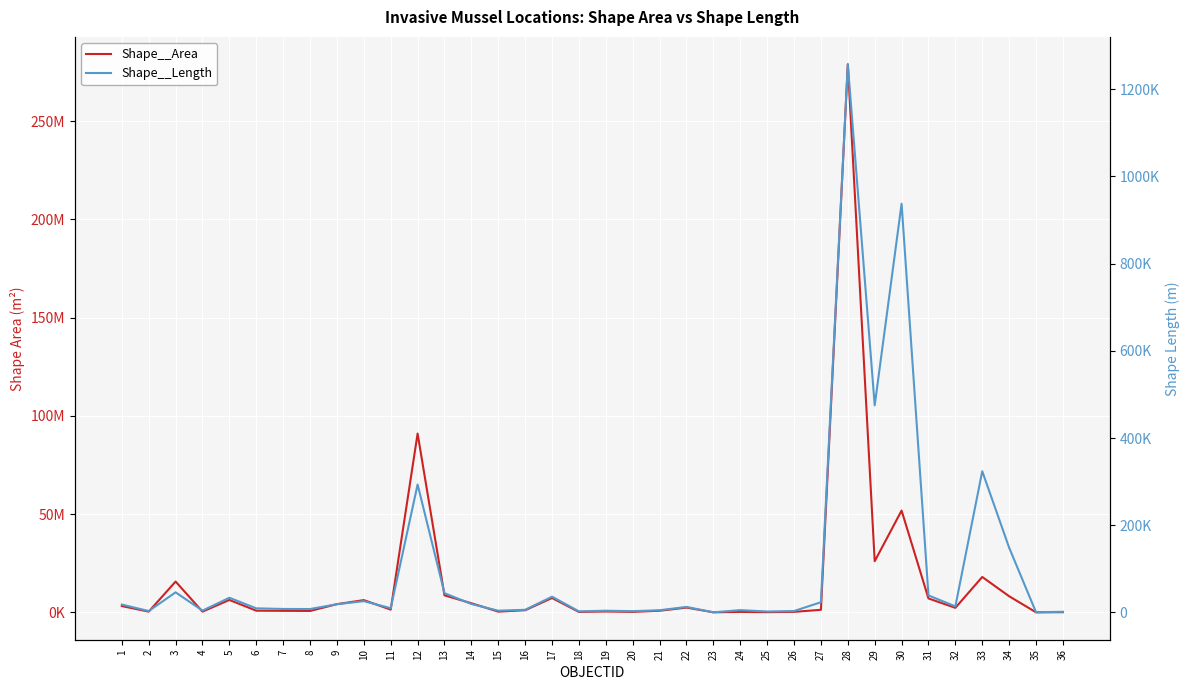

True or false: Shape__Area and Shape__Length intersect in this chart.

False